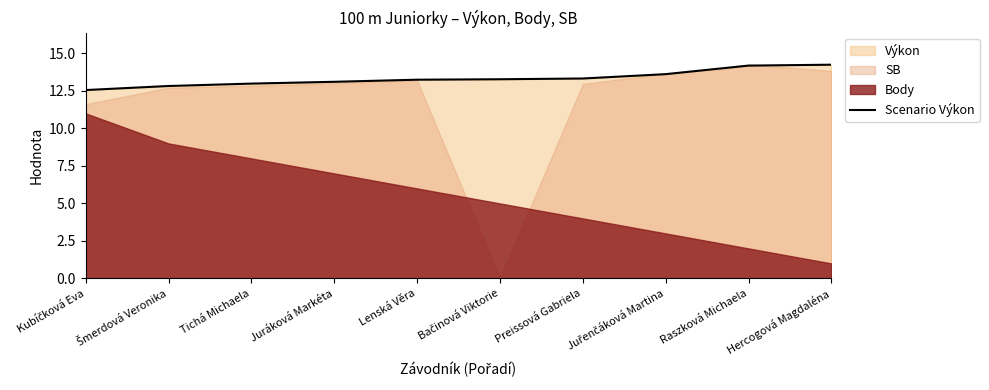

What is the label of the 8th point from the right?

Tichá Michaela